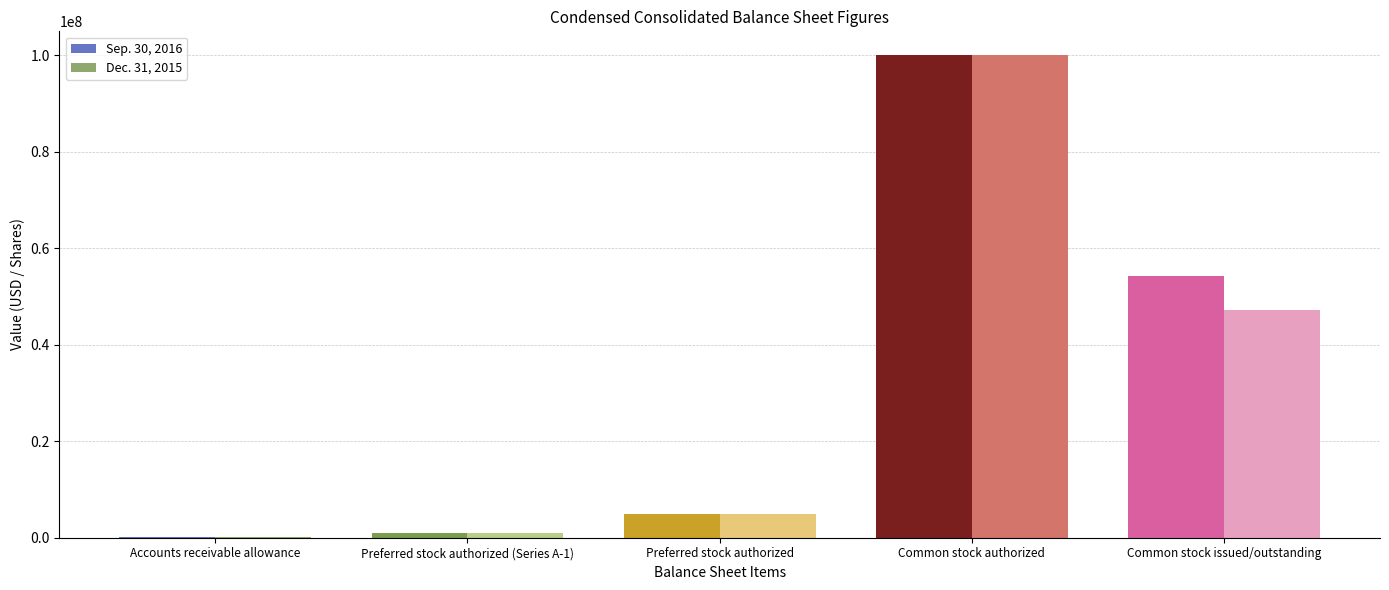

The value of Dec. 31, 2015 at Common stock issued/outstanding is 47179486. True or false?

True